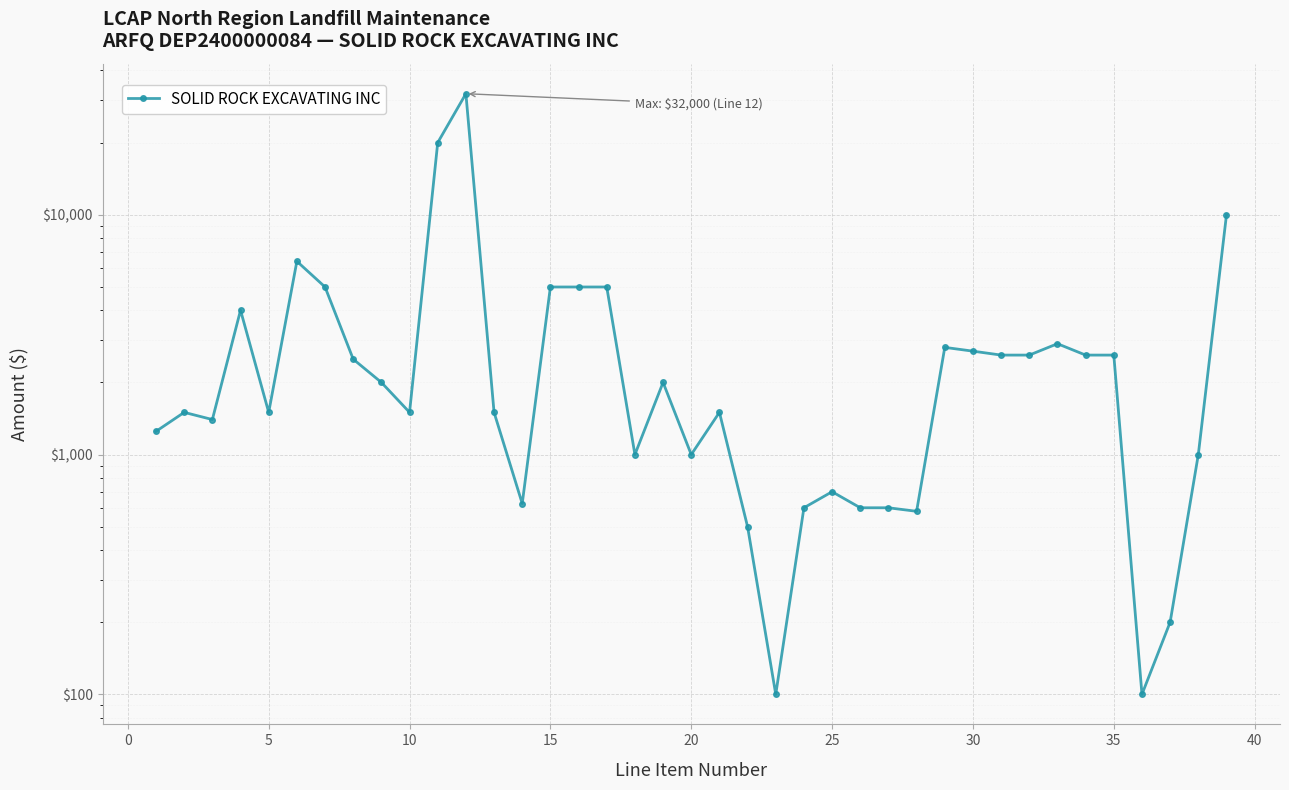

Reading left to right, transcribe all the data shown in this chart.

1250	1500	1400	4000	1500	6400	5000	2500	2000	1500	20000	32000	1500	625	5000	5000	5000	1000	2000	1000	1500	500	100	600	700	600	600	580	2800	2700	2600	2600	2900	2600	2600	100	200	1000	10000